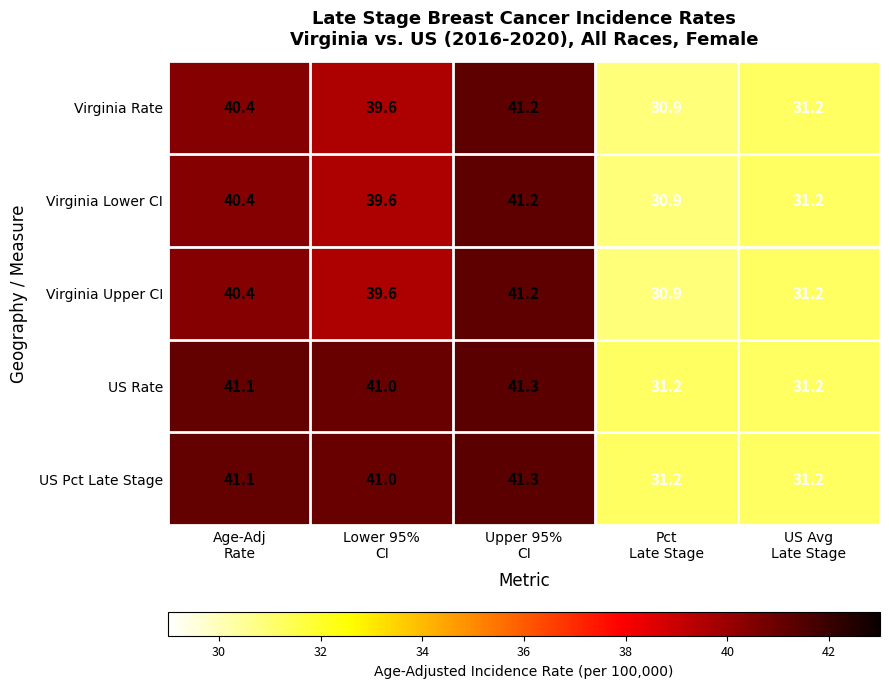

What is the minimum value for Virginia Rate?

30.9